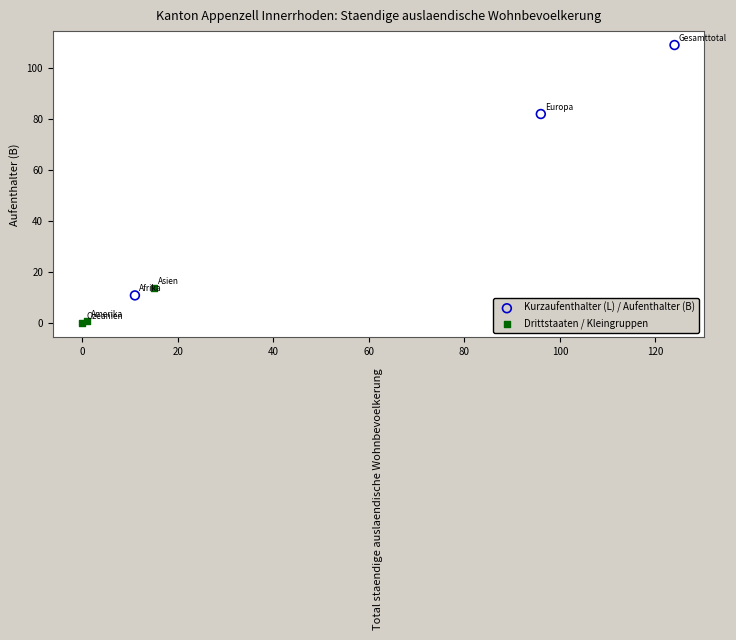

Which series contains the lowest Y value?

Drittstaaten / Kleingruppen